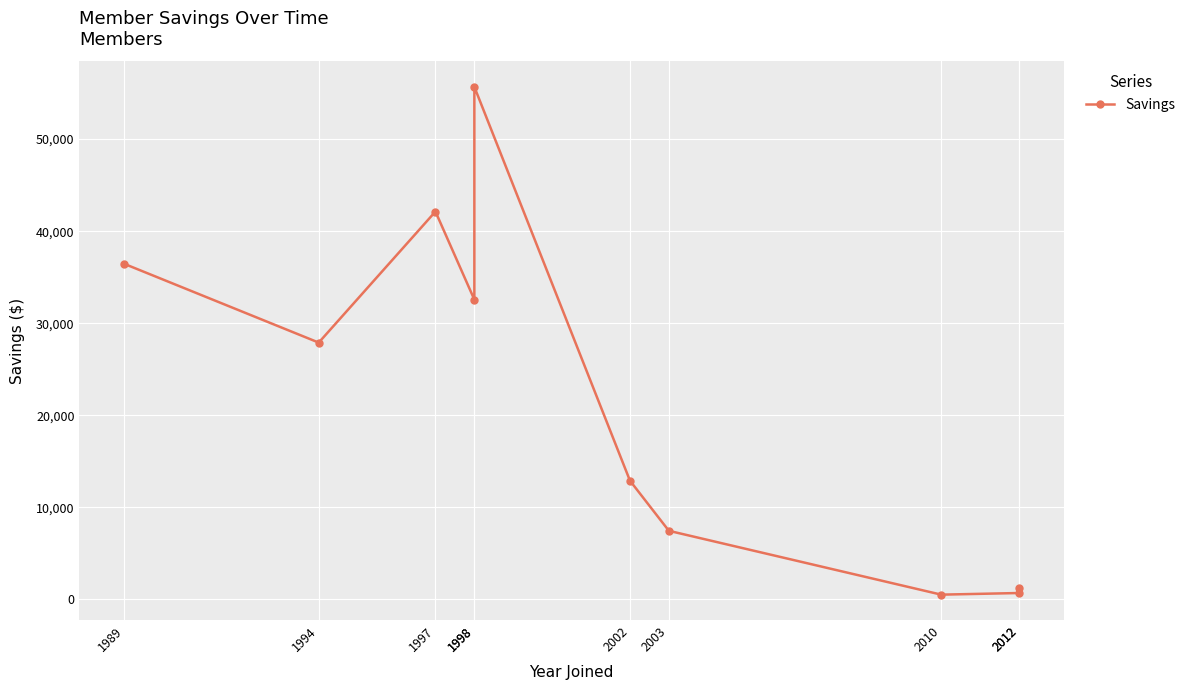

Rank the categories by value from lowest to highest.

2010, 2012, 2012, 2003, 2002, 1994, 1998, 1989, 1997, 1998